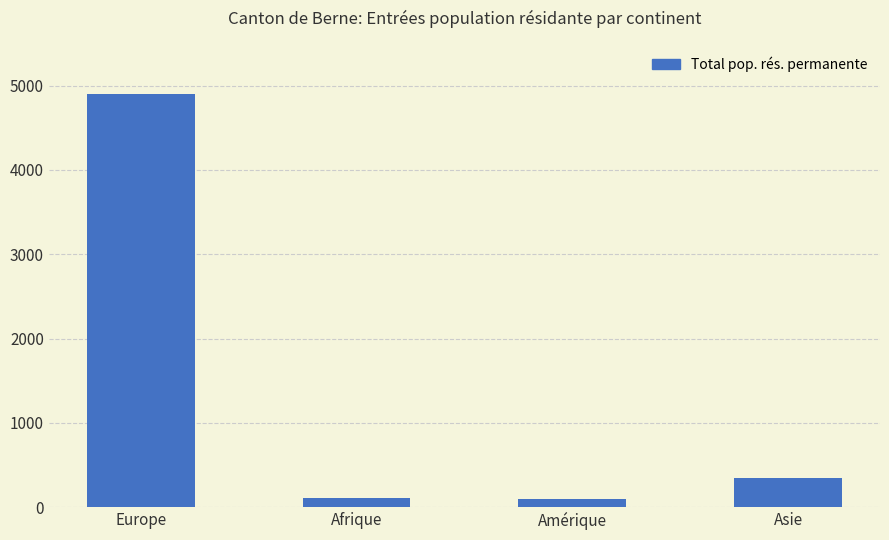

What is the change in value from Europe to Amérique?

-4805